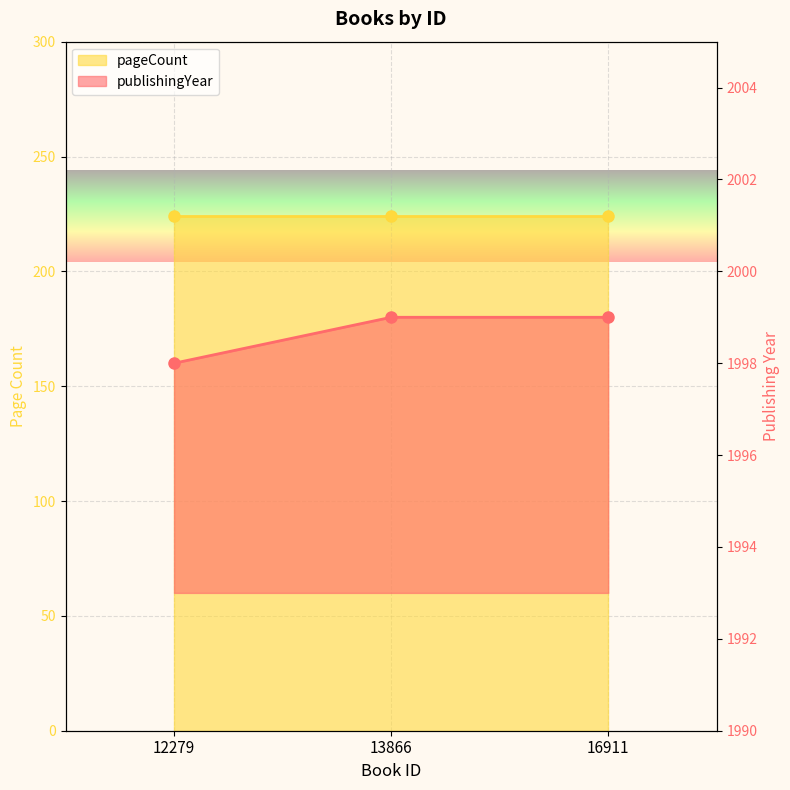

What is the ratio of the value at 13866 to the value at 12279?

1.0